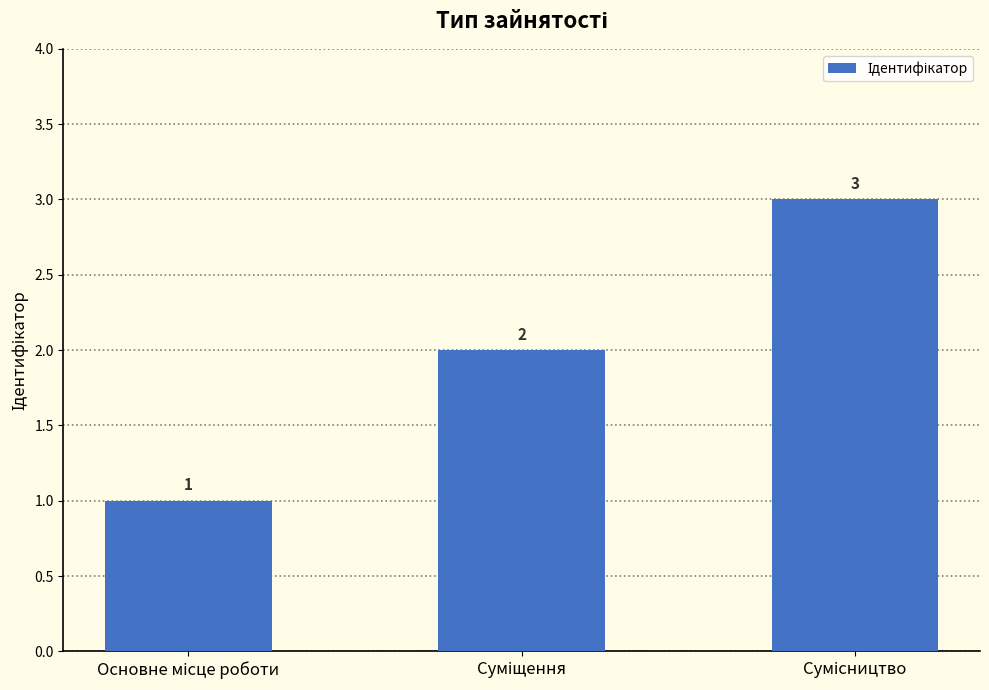

How many data points does each series have?

3